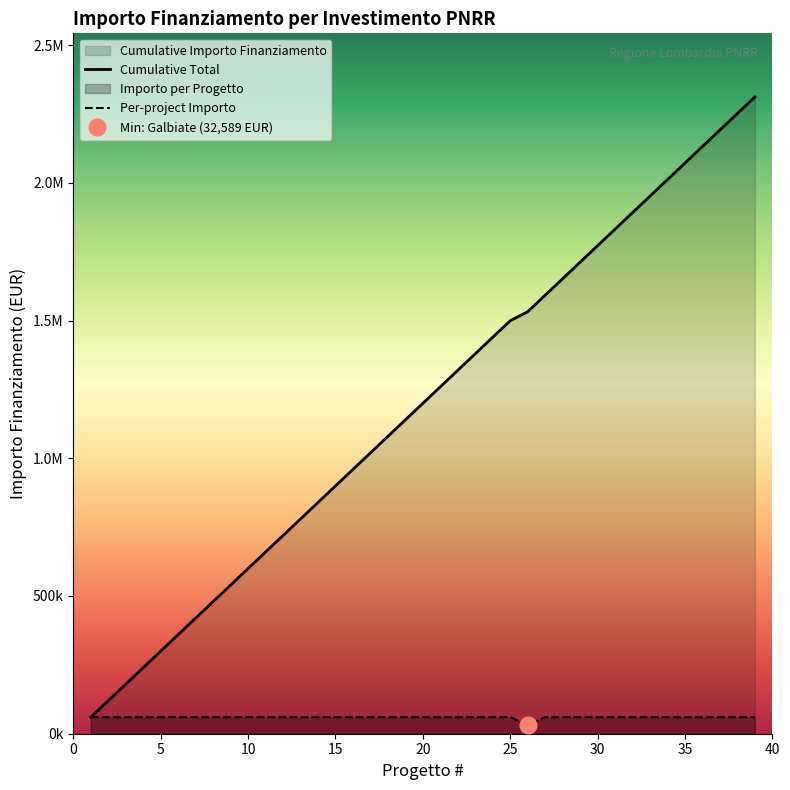

Does the chart display data point markers on the line(s)?

No